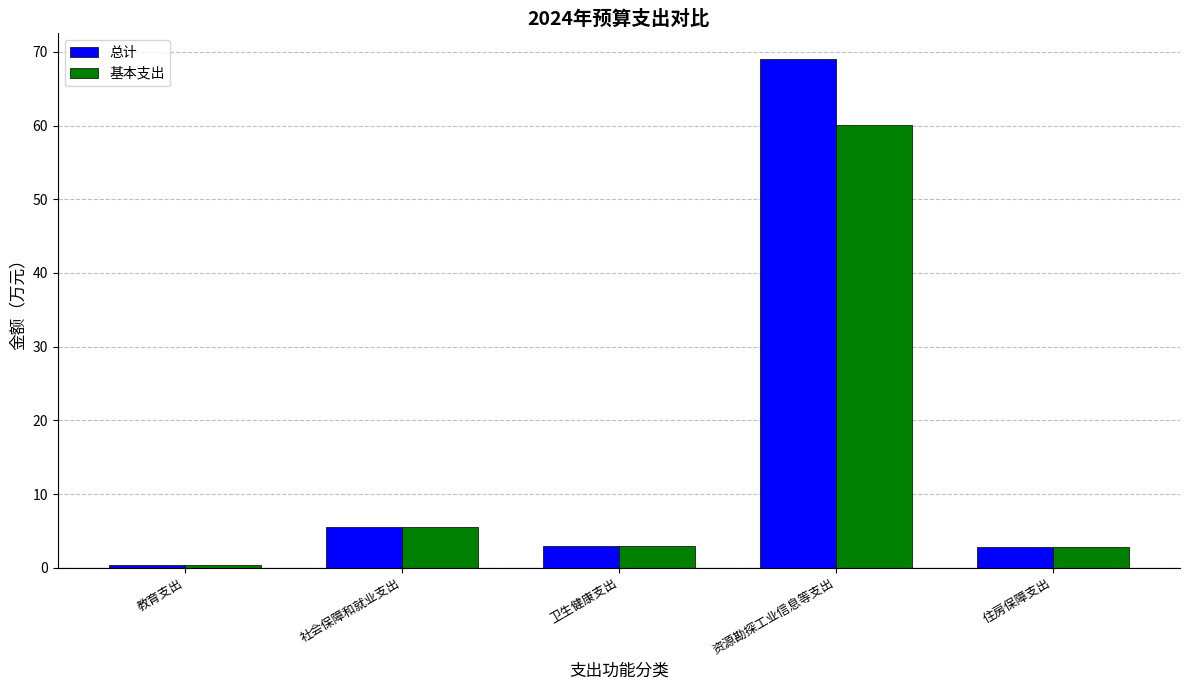

At which category is the sum across all series the highest?

资源勘探工业信息等支出